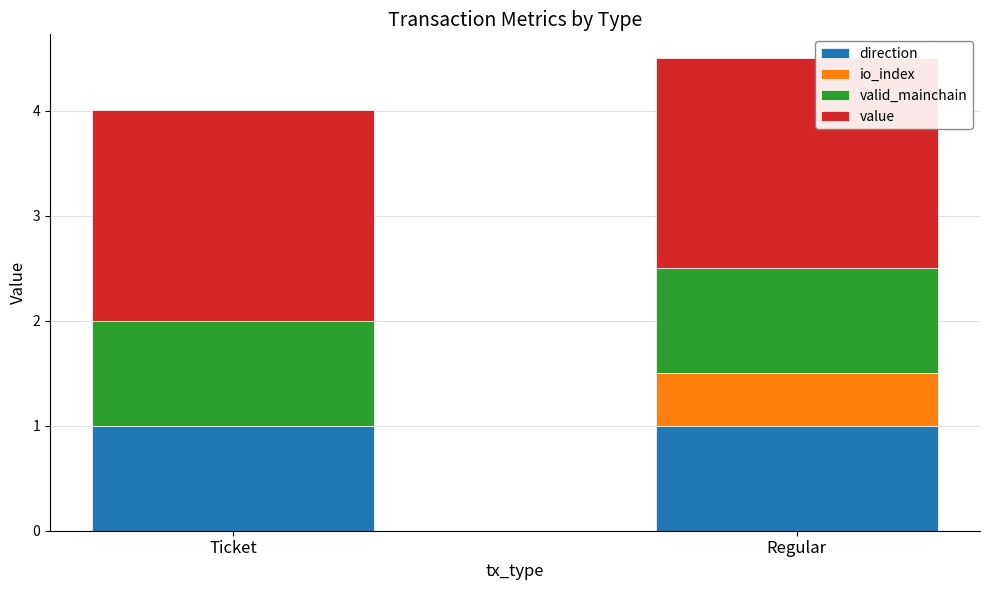

The direction series shows 1.5 at Ticket. True or false?

False